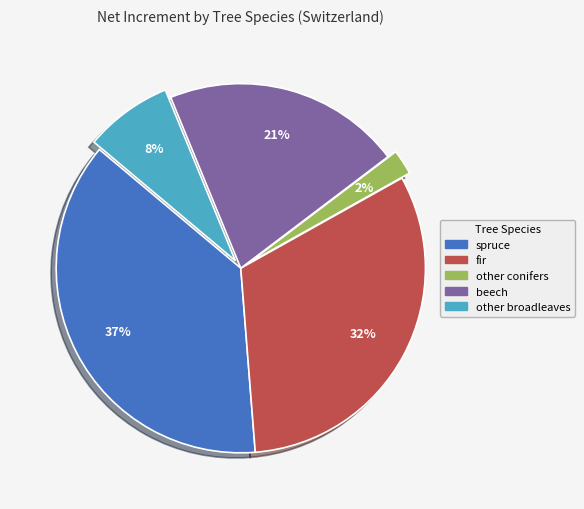

The spruce slice represents 37% of the pie. True or false?

True